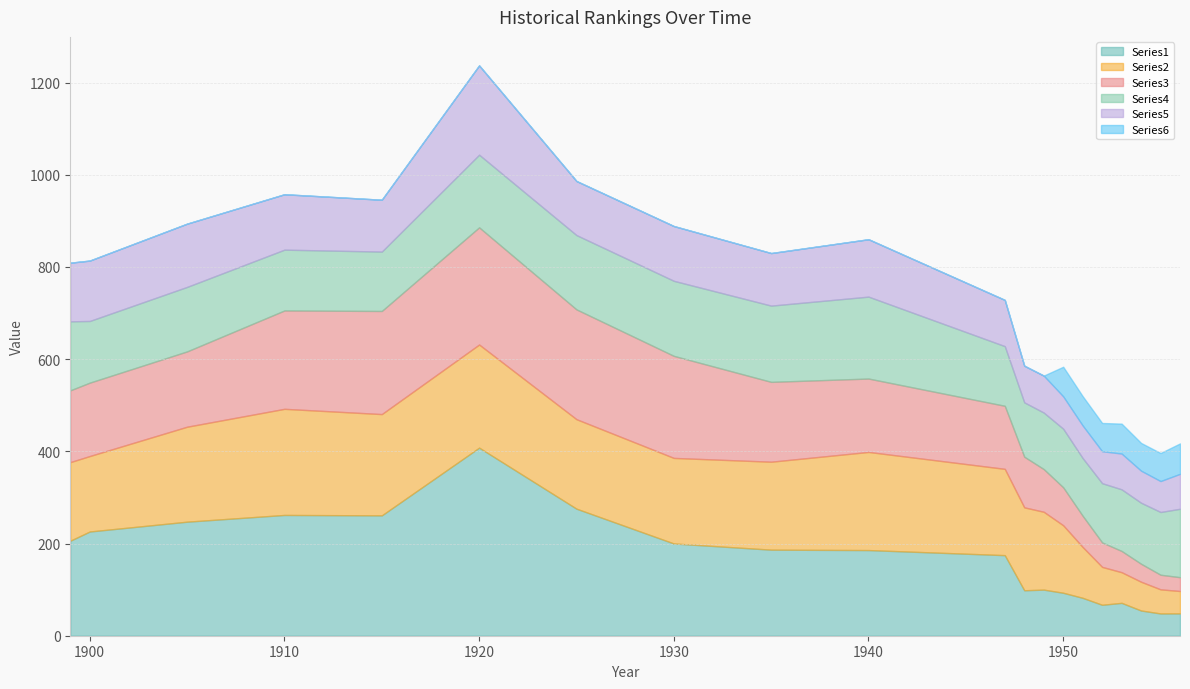

At which label does Series1 reach its peak?

1920